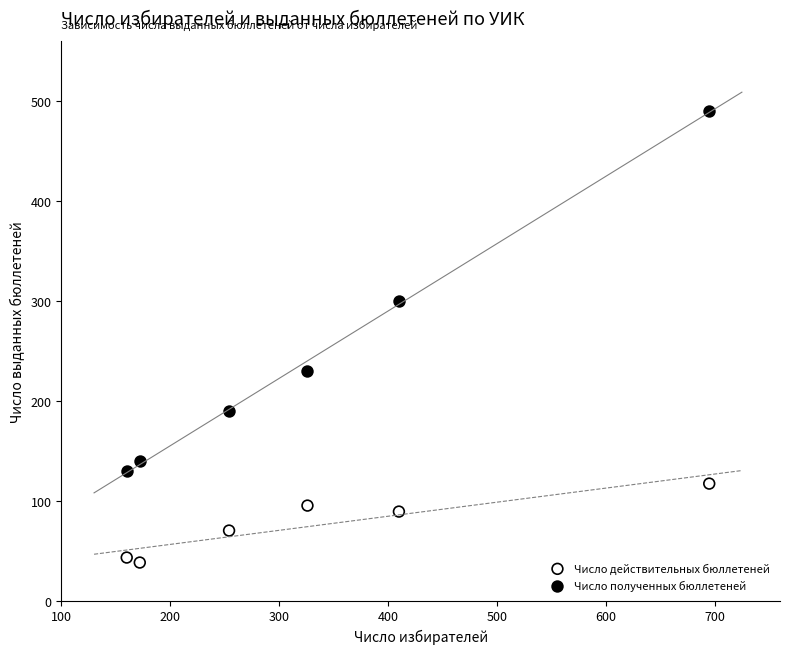

Which series has the widest spread of Y values?

Число полученных бюллетеней